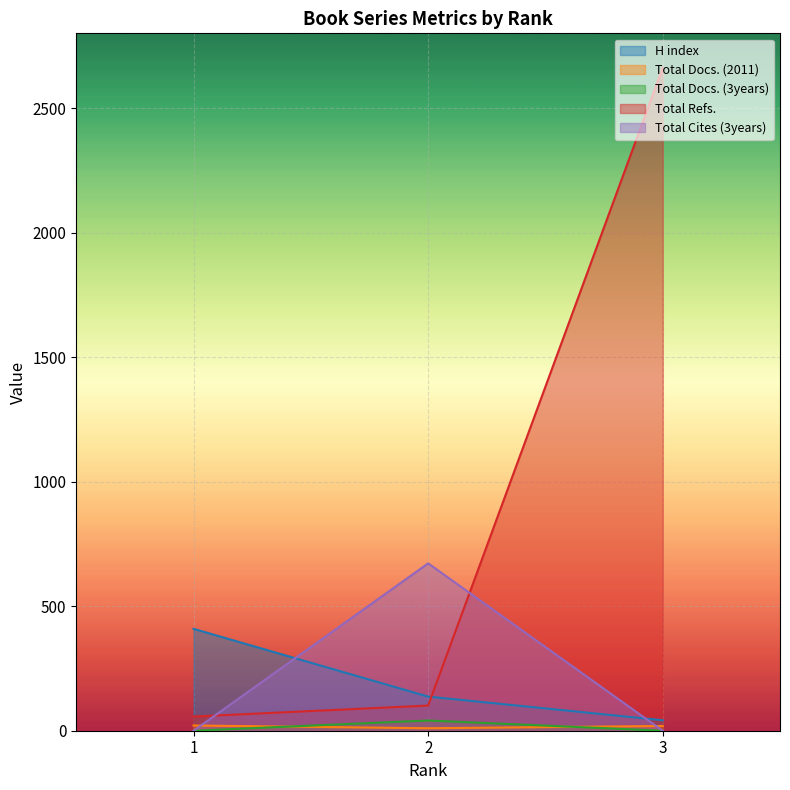

Count the Total Cites (3years) values in the range 0 to 672.

3